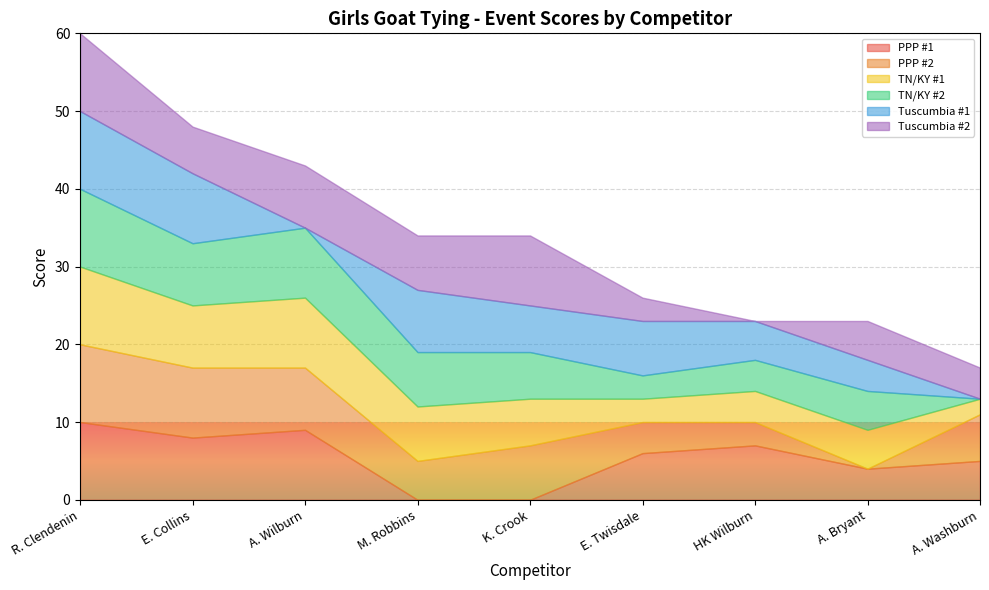

The Tuscumbia #2 series shows 2 at A. Wilburn. True or false?

False